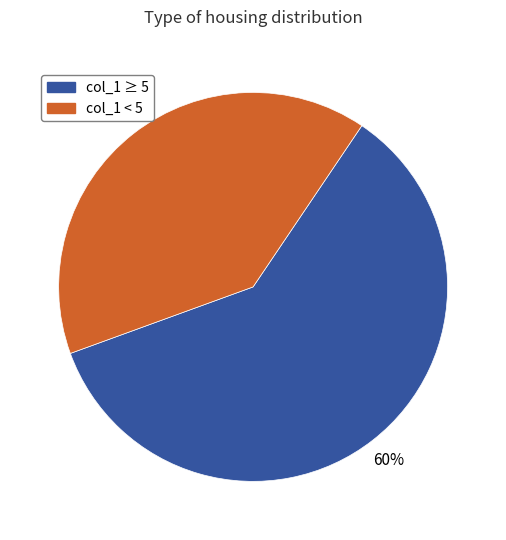

To the nearest percent, what is the average slice percentage?

50%